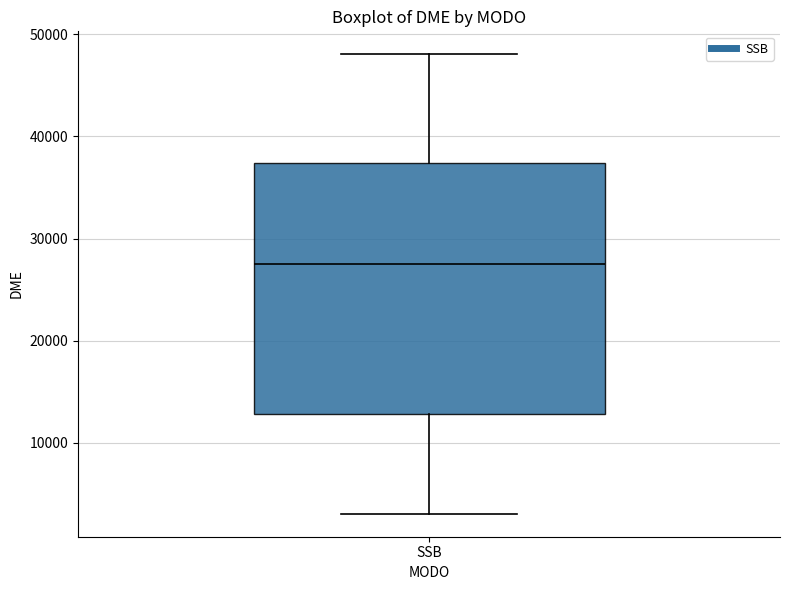

Read this box plot against the y-axis: the position of the median line, the range covered by the box, and the ends of both whiskers. The values are not printed on the chart, so give them approximately, as read against the axis.

median 28000, box 13000 to 37000, whiskers 3000 to 48000